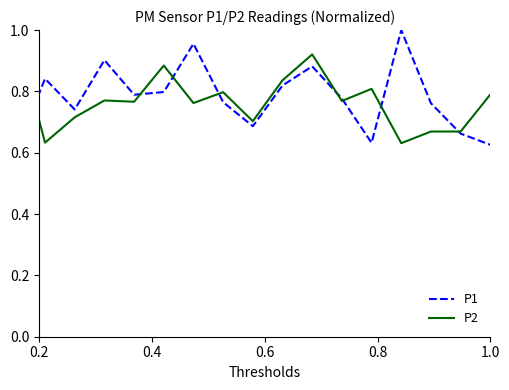

Which series has the widest spread of values?

P1